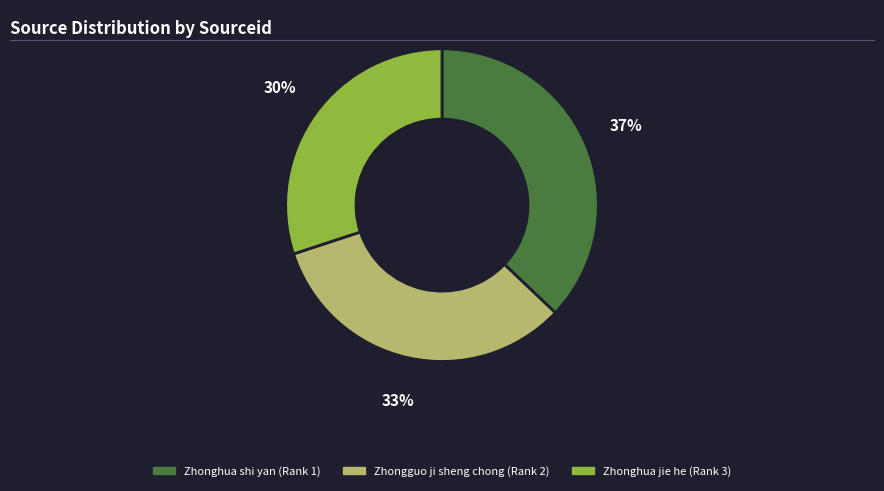

The Zhonghua jie he (Rank 3) slice represents 30% of the pie. True or false?

True